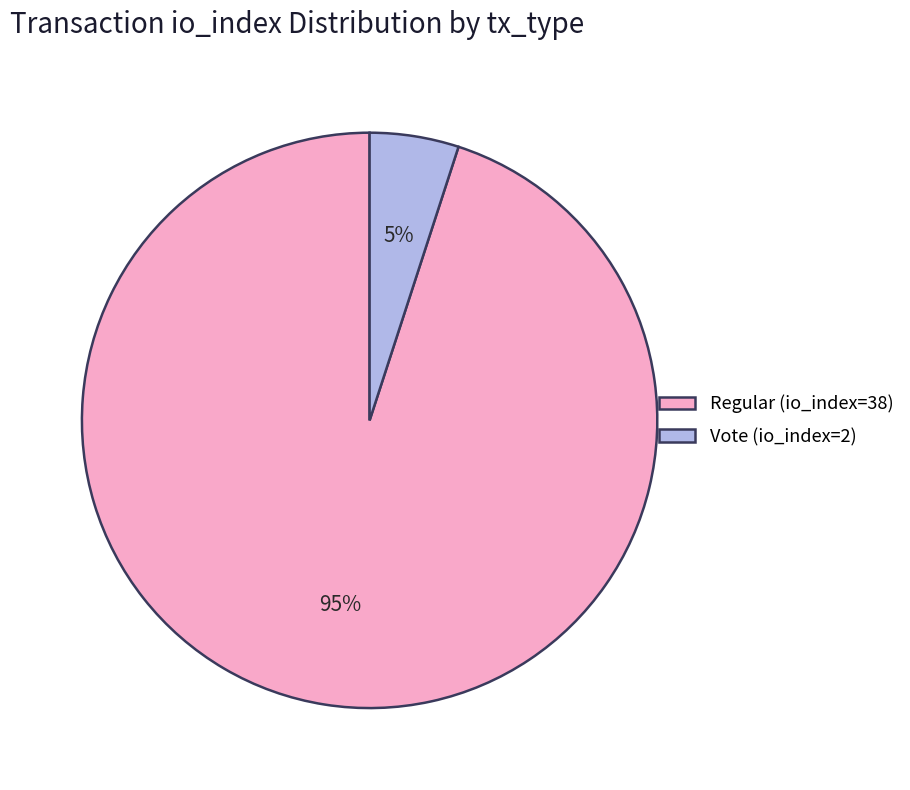

Which category has the smallest portion of the pie?

Vote (io_index=2)